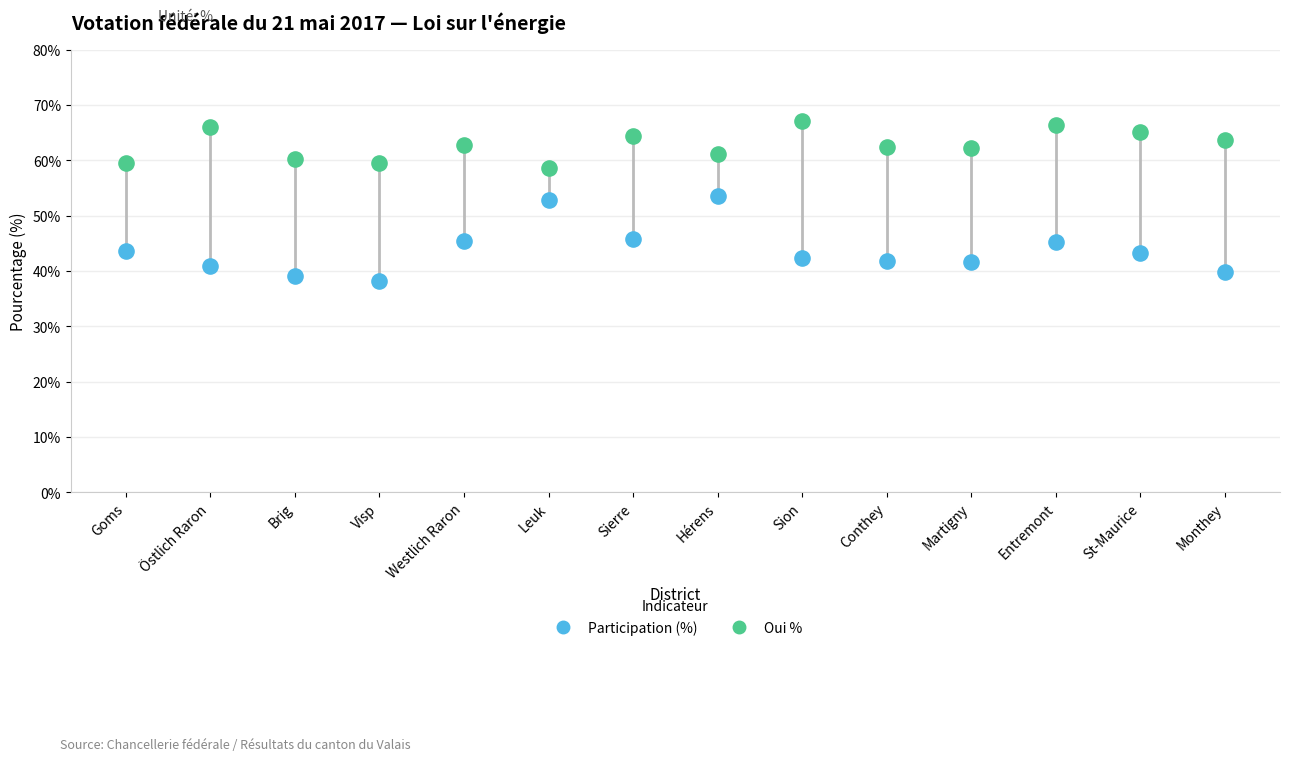

Which series reaches the minimum Y coordinate?

Participation (%)